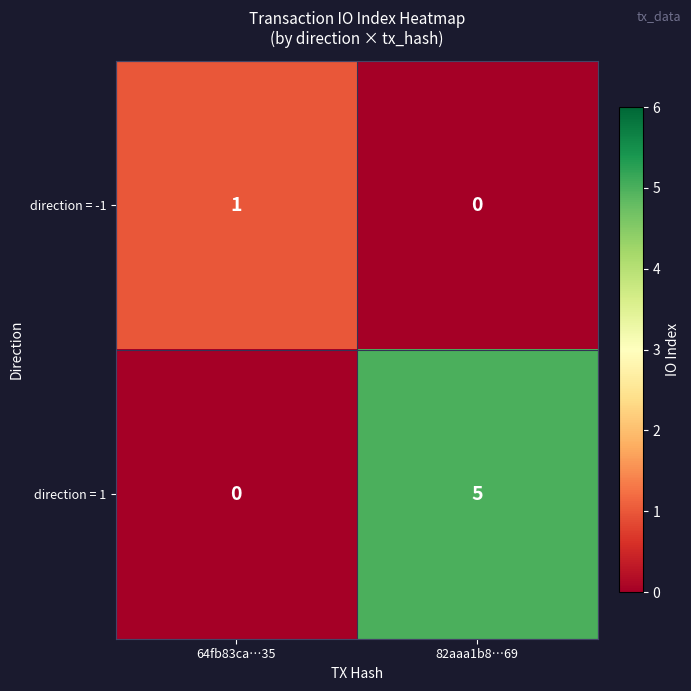

Rank the series by their average value, from highest to lowest.

direction = 1, direction = -1